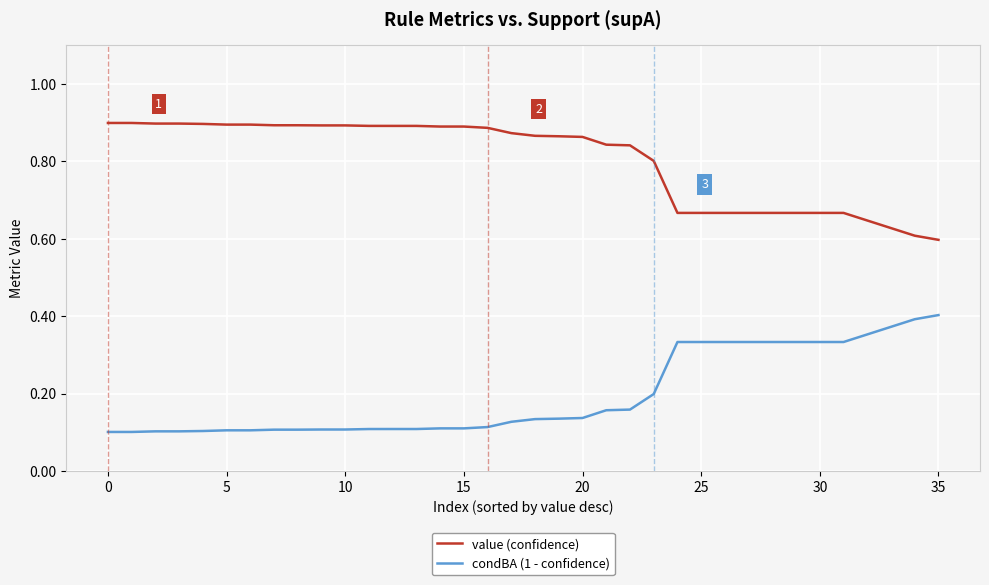

True or false: condBA (1 - confidence) and value (confidence) intersect in this chart.

False